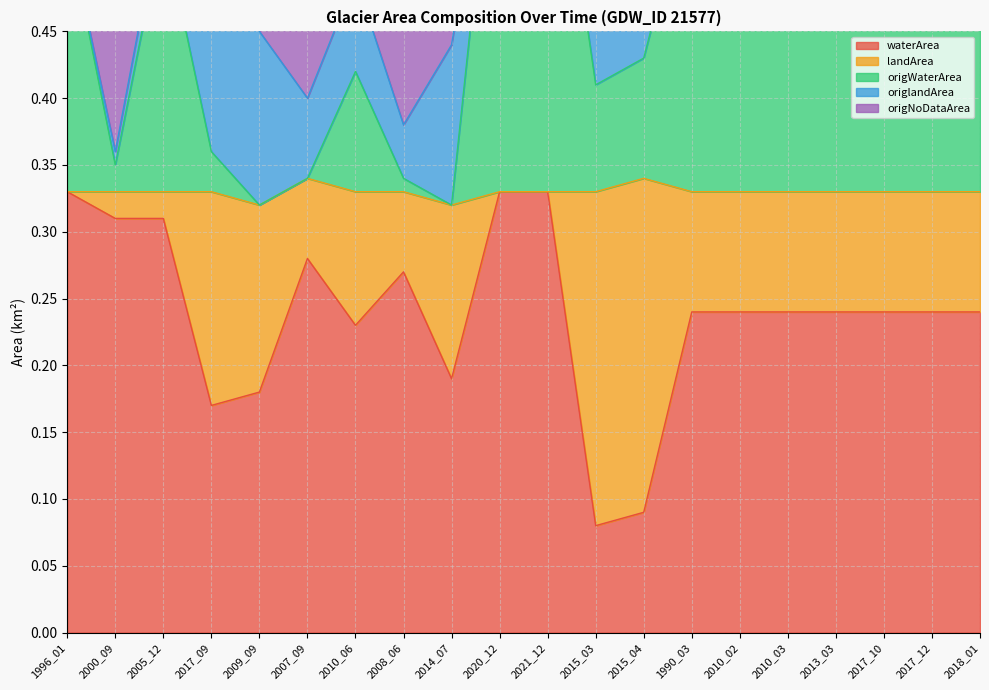

Which label corresponds to the smallest value in the chart?

2015_03